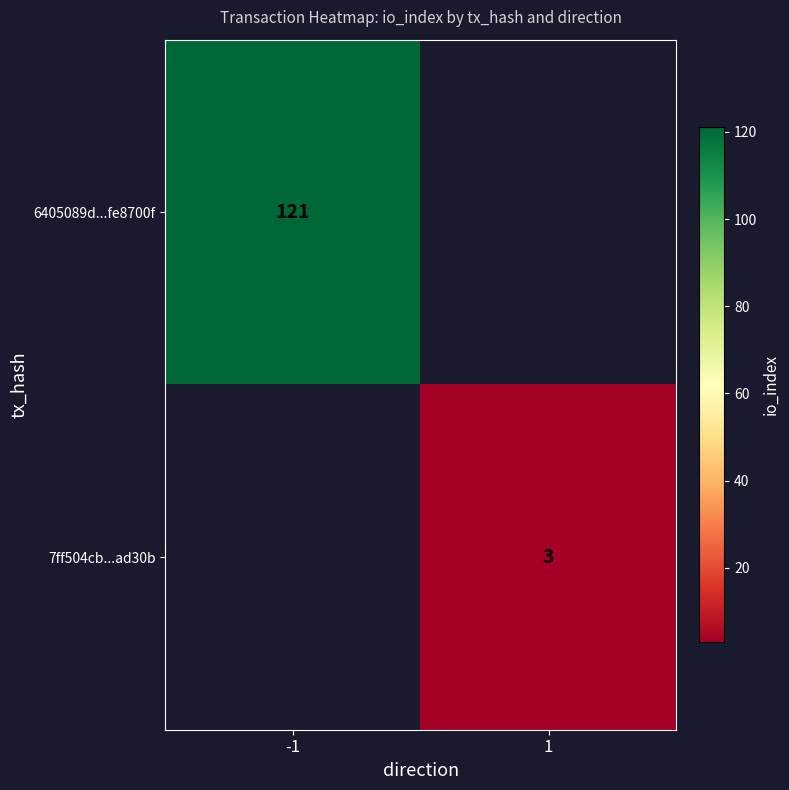

Which category has the highest value across all series?

-1